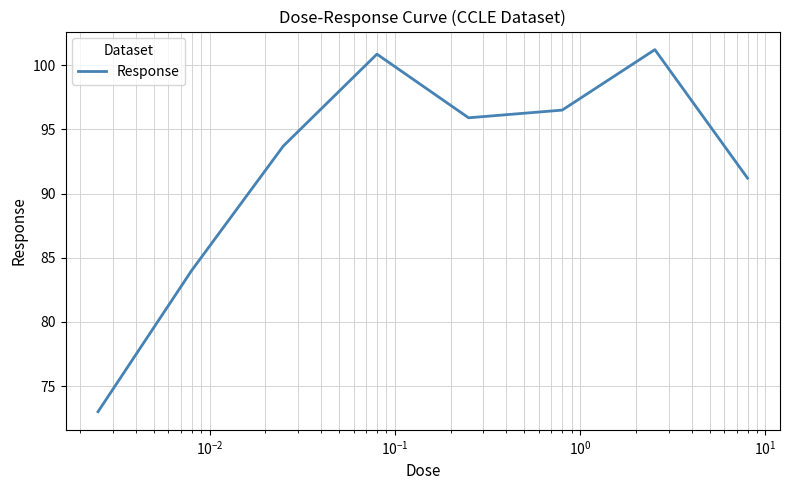

True or false: there are more than 2 points higher than both neighbors.

False